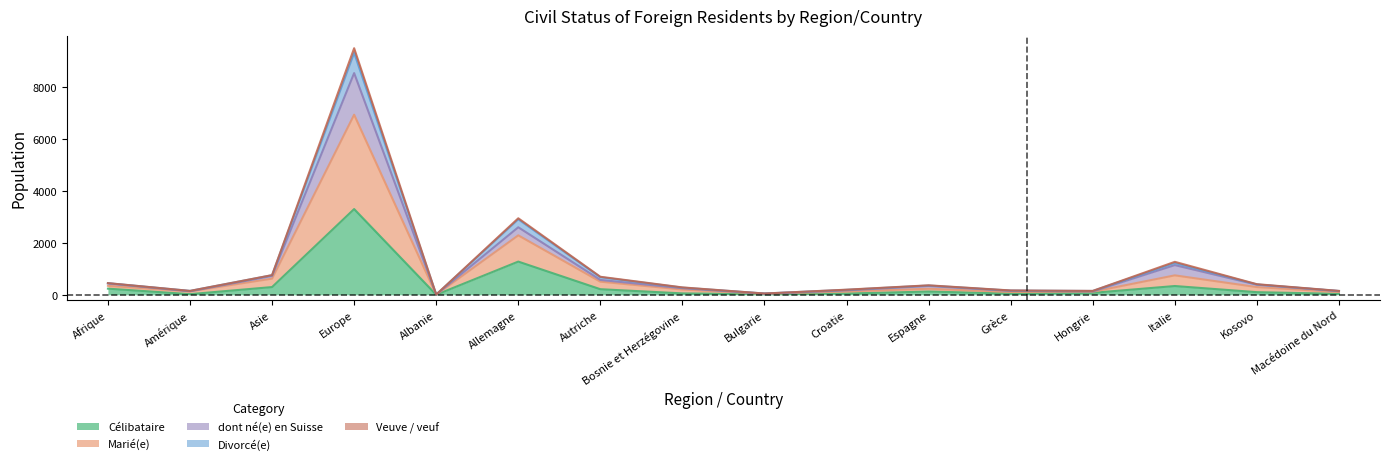

At which category does the chart reach its peak across all series?

Europe